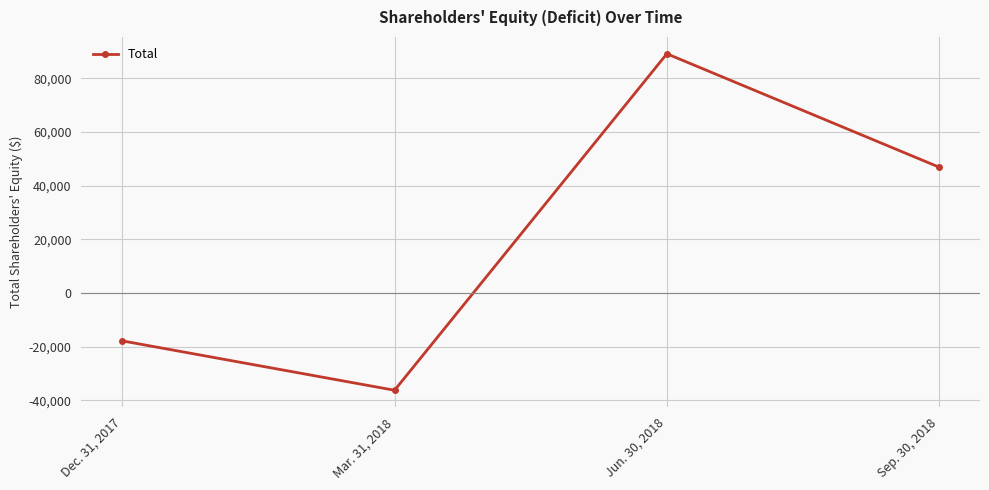

What is the value of the 1st point from the left?

-17895